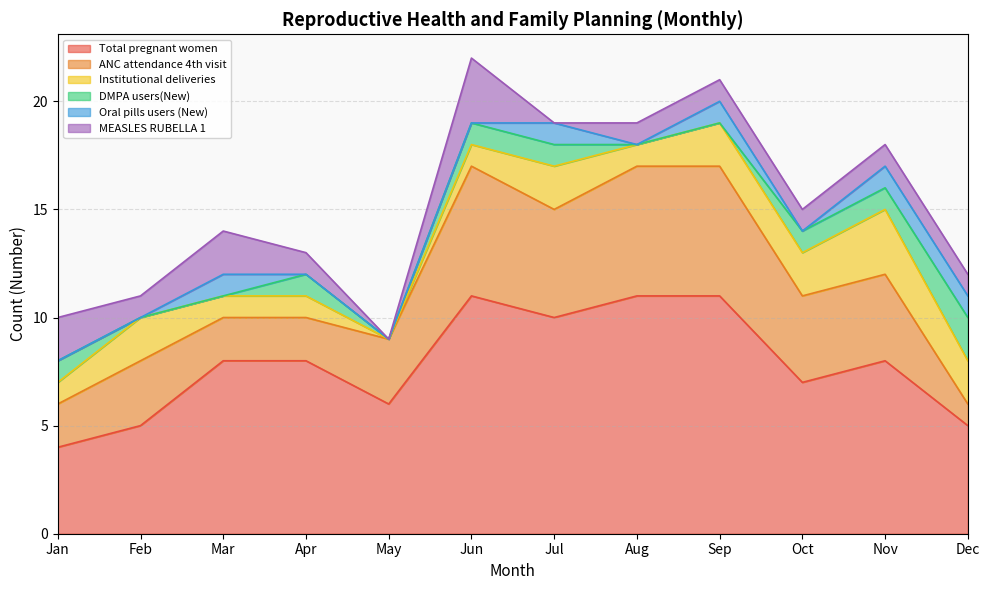

The value of Total pregnant women at Aug is 11. True or false?

True